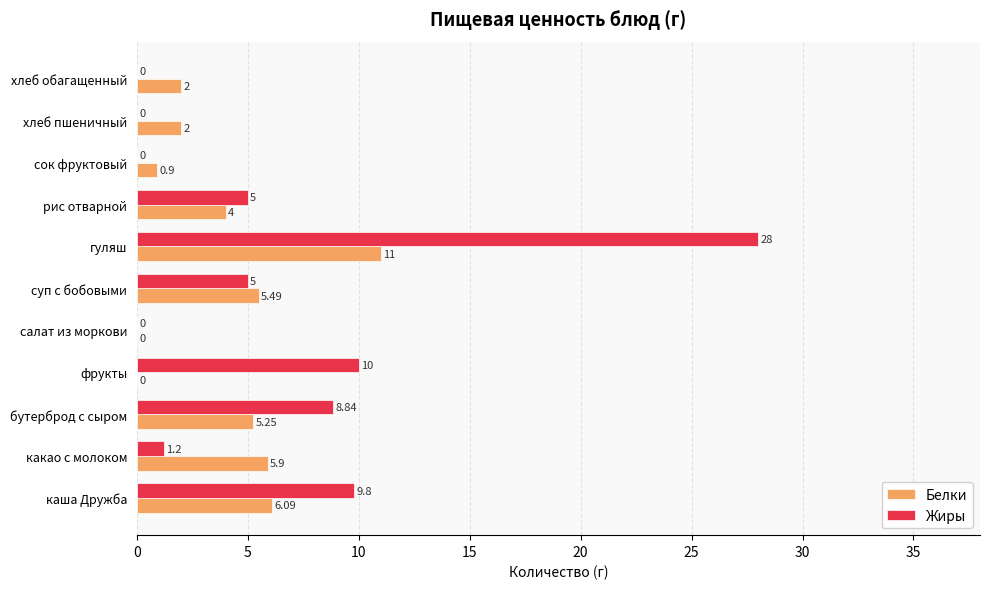

What are all the series names shown in the legend?

Белки, Жиры